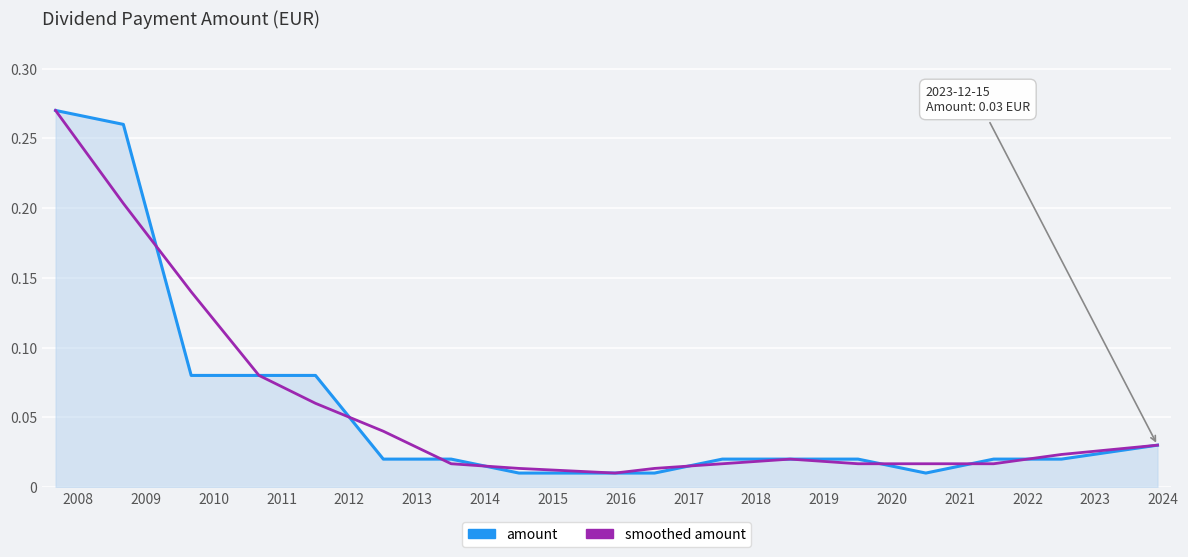

What are all the series names shown in the legend?

amount, smoothed amount